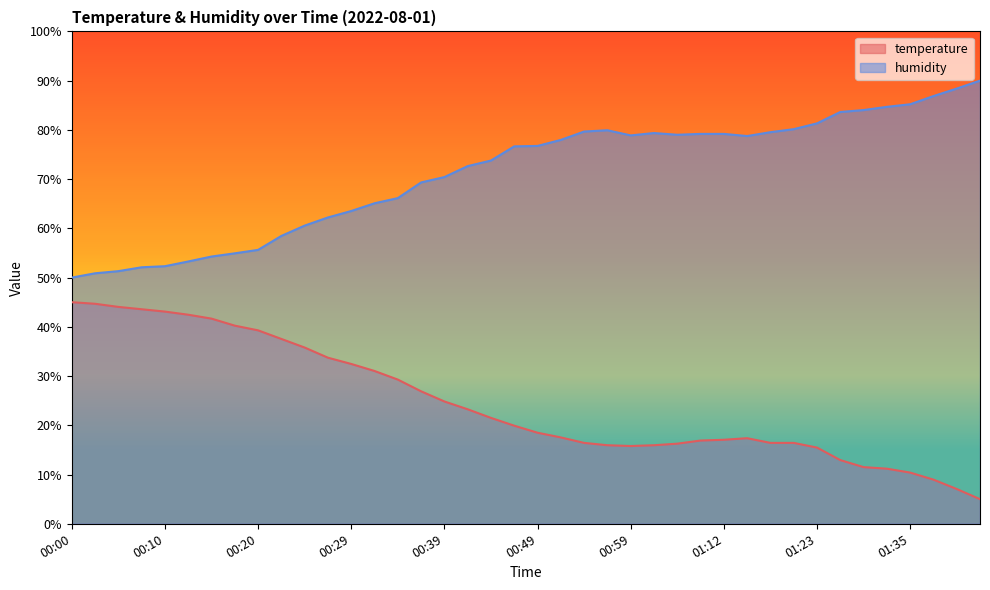

True or false: temperature has more than 1 interior local peaks.

False